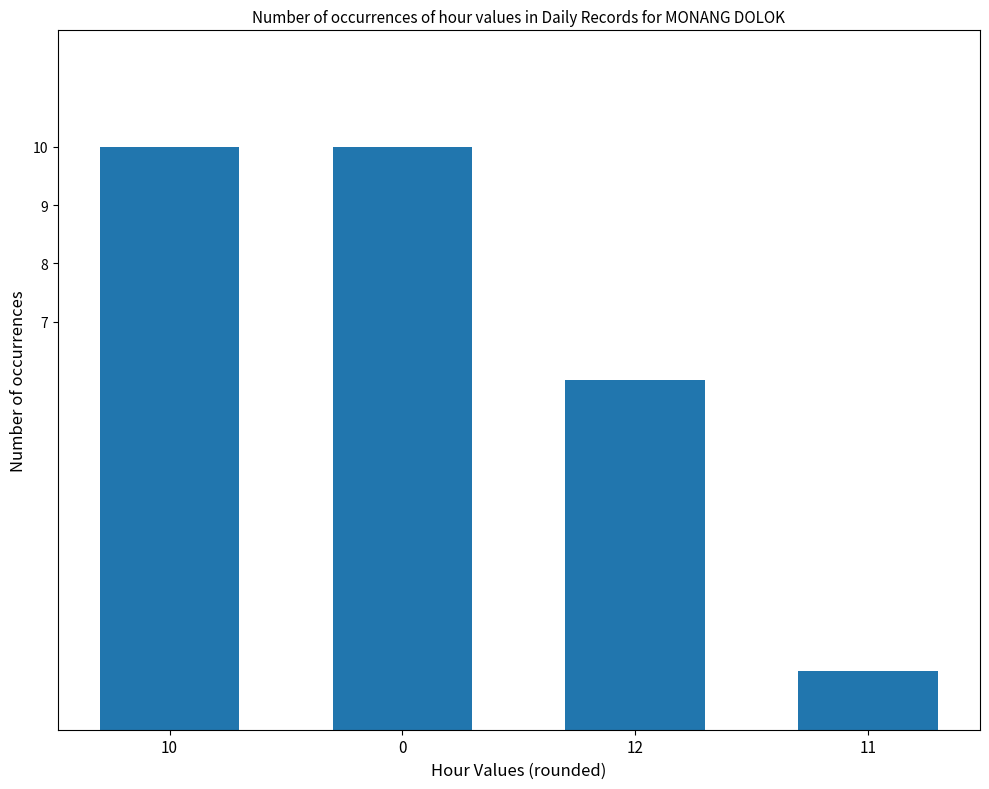

Is it true that the value at 10 is 10?

True